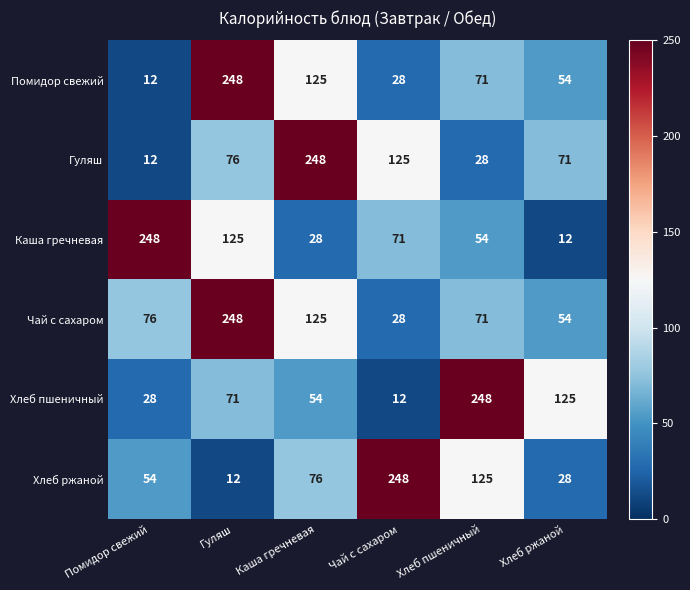

The value of Хлеб пшеничный at Гуляш is 71. True or false?

True